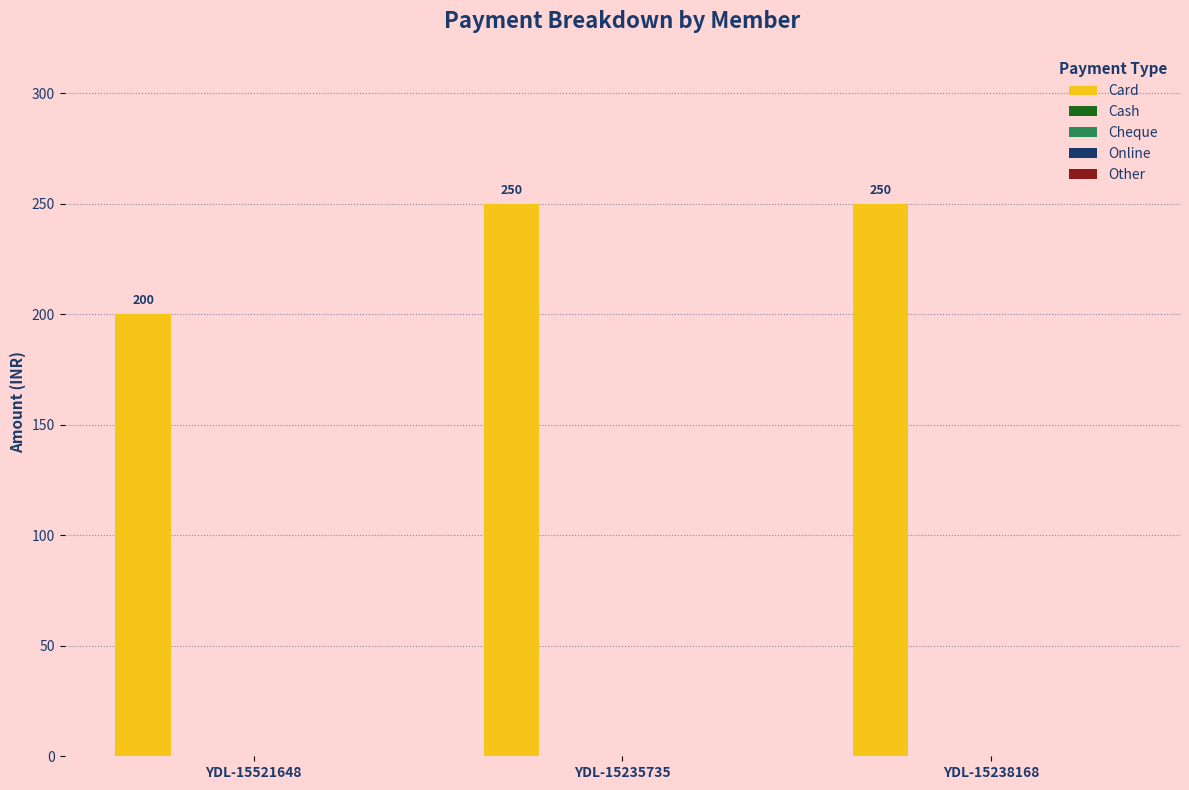

What is the smallest value displayed?

200